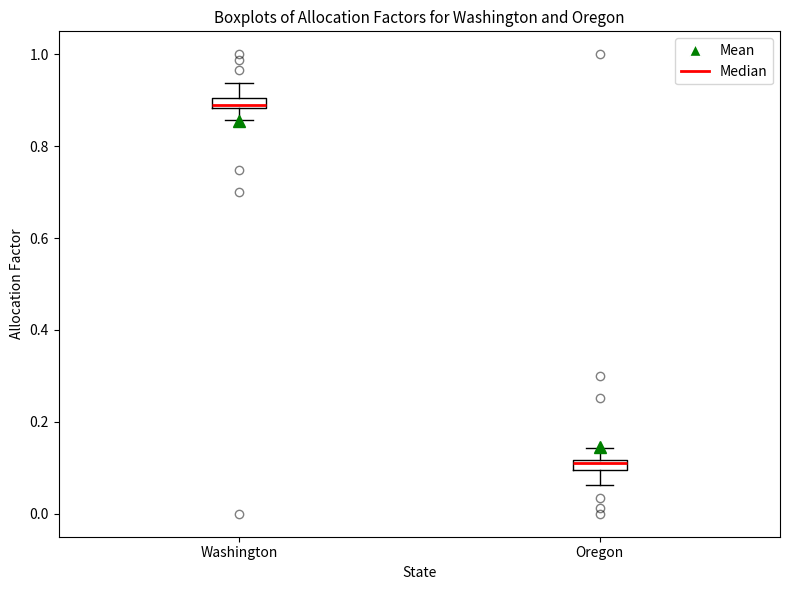

Where is the upper edge of the box for Oregon on the y-axis? The values are not printed on the chart, so give them approximately, as read against the axis.

0.12